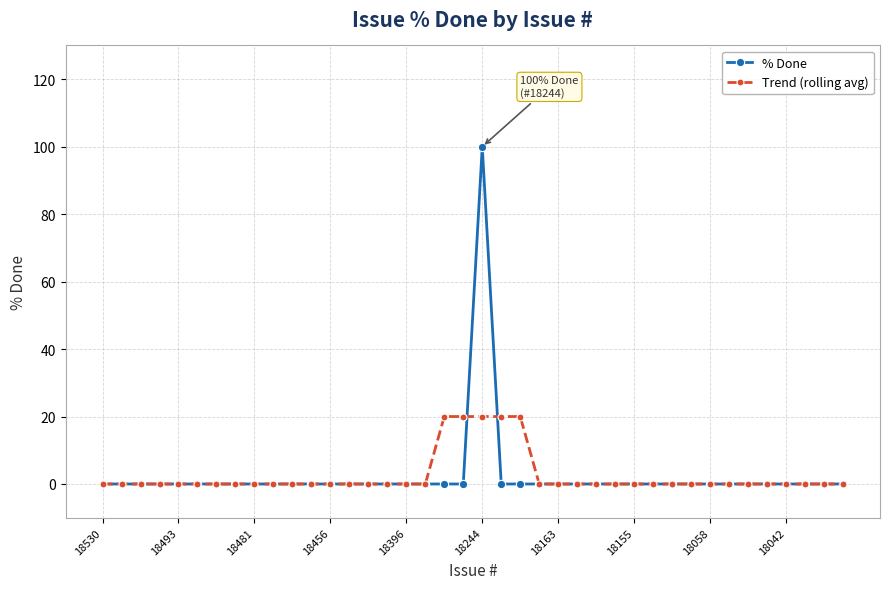

Which series has the widest spread of values?

% Done